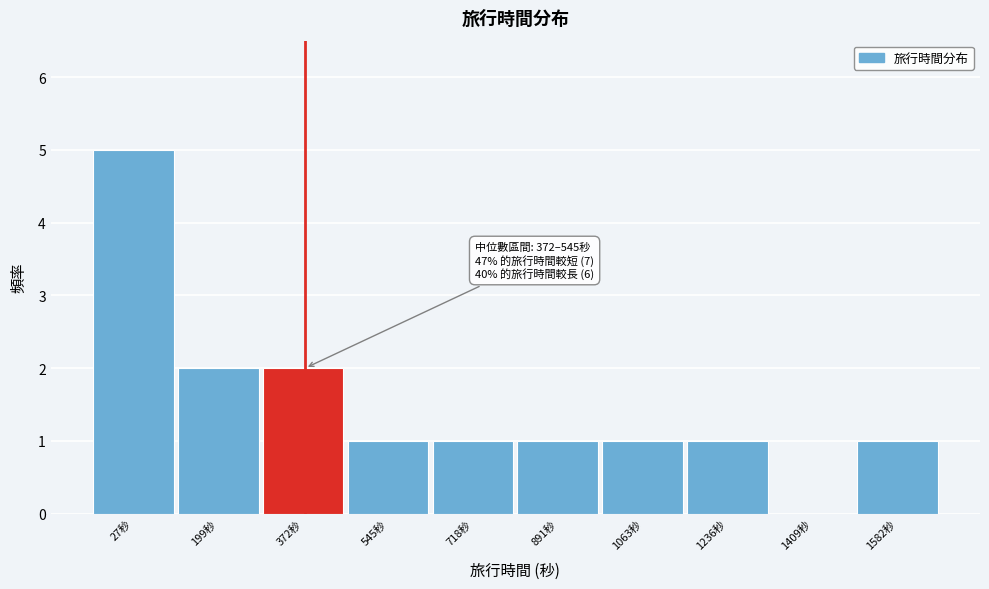

Reading left to right, extract all data points from this chart.

27秒=5	199秒=2	372秒=2	545秒=1	718秒=1	891秒=1	1063秒=1	1236秒=1	1409秒=0	1582秒=1